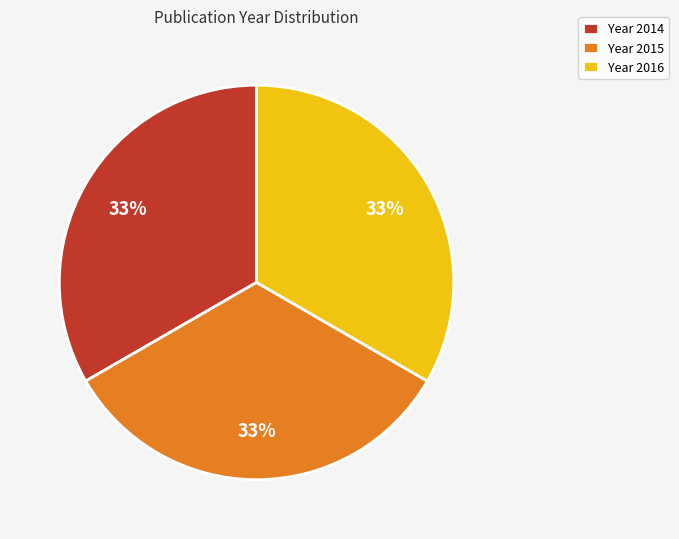

The Year 2014 slice represents 42% of the pie. True or false?

False